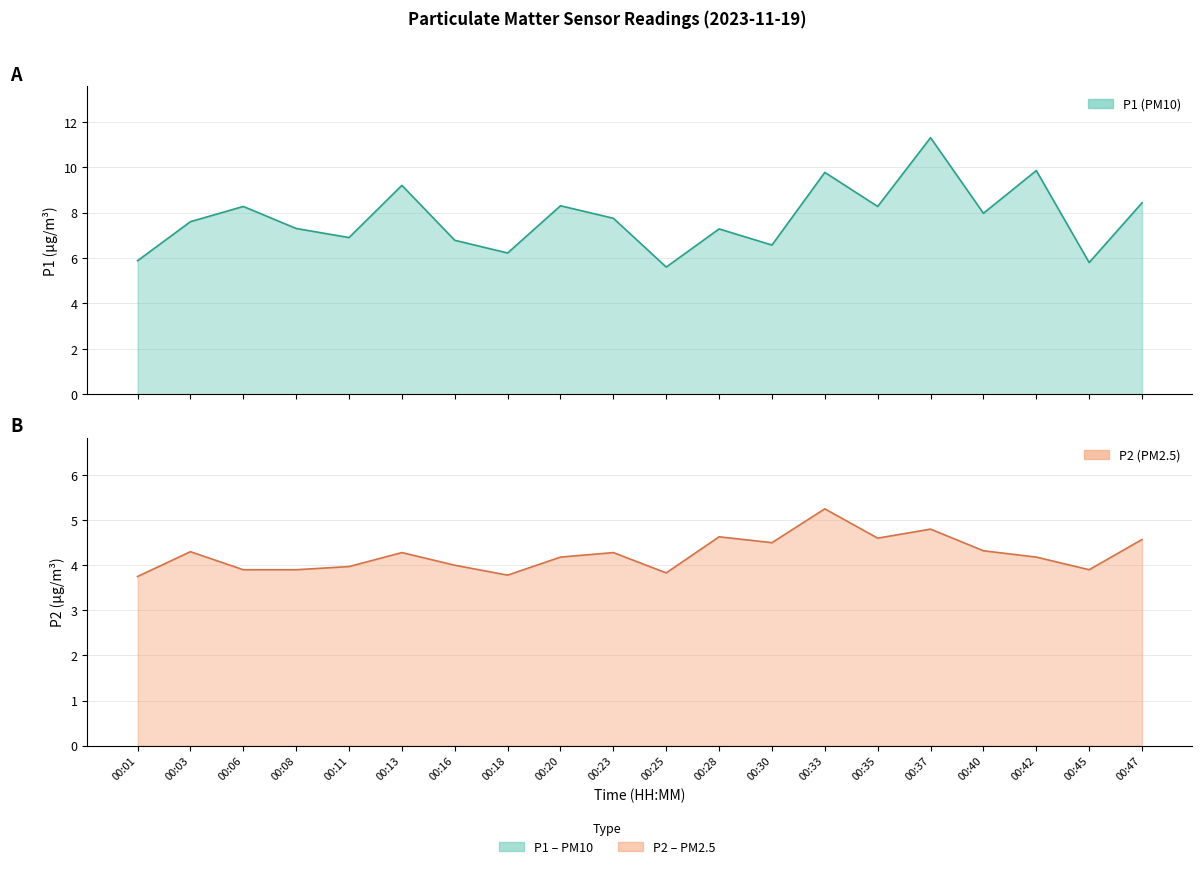

Reading right to left, list all the values displayed in this chart.

P1: 8.4	5.8	9.8	8.0	11.3	8.3	9.8	6.6	7.3	5.6	7.8	8.3	6.2	6.8	9.2	6.9	7.3	8.3	7.6	5.9
P2: 4.6	3.9	4.2	4.3	4.8	4.6	5.2	4.5	4.6	3.8	4.3	4.2	3.8	4.0	4.3	4.0	3.9	3.9	4.3	3.8